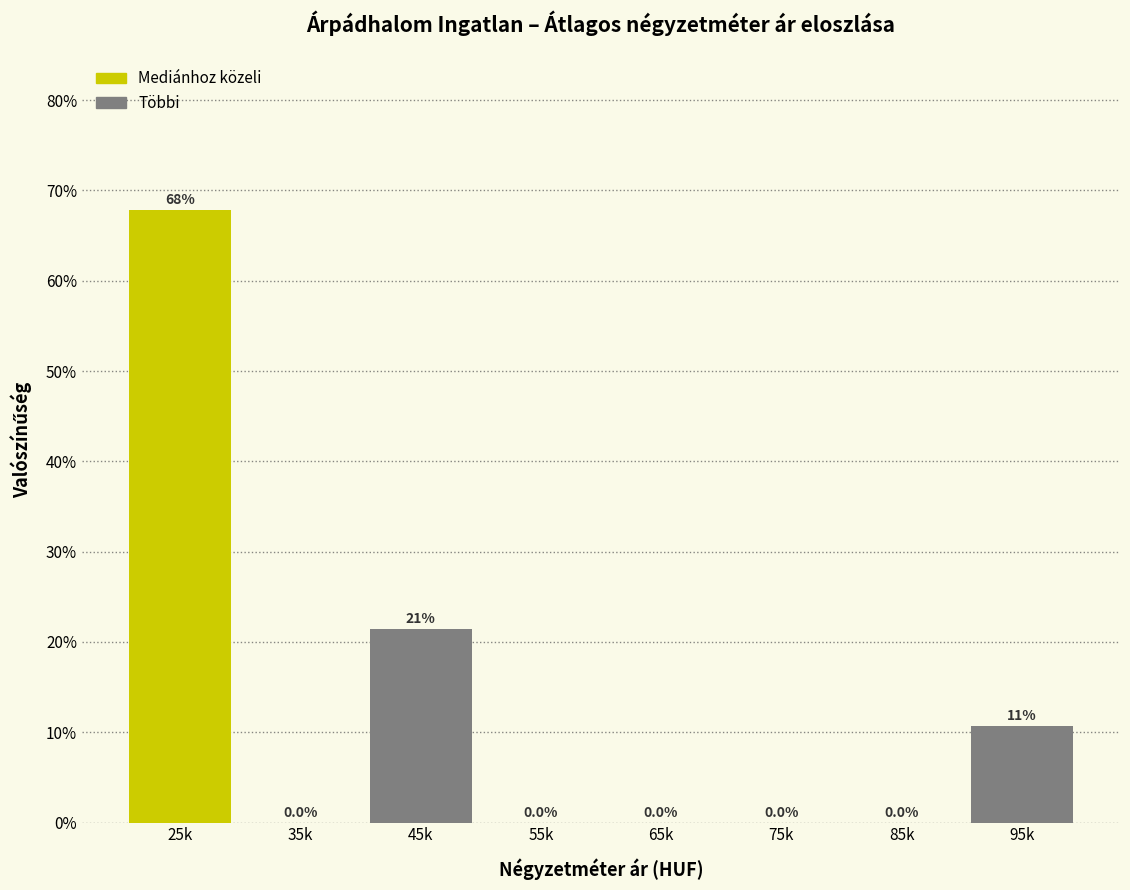

Reading left to right, list all the values displayed in this chart.

25k=67.9	35k=0.0	45k=21.4	55k=0.0	65k=0.0	75k=0.0	85k=0.0	95k=10.7